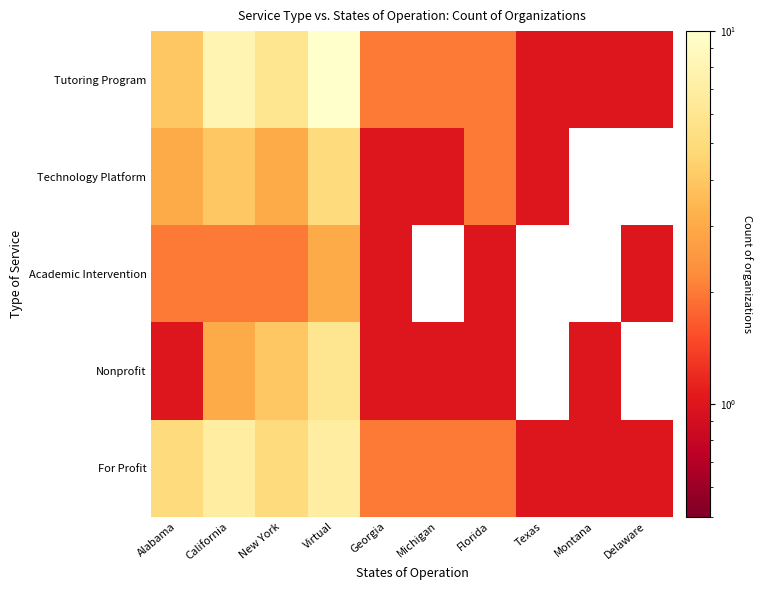

What is the difference between the For Profit values at California and Texas?

6.0